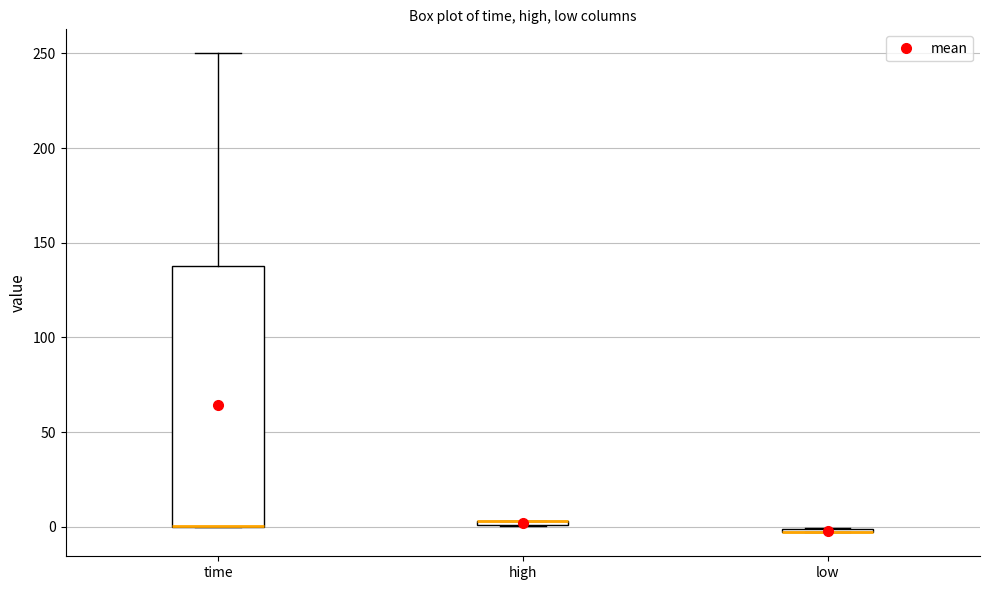

Where is the upper edge of the box for low on the y-axis? The values are not printed on the chart, so give them approximately, as read against the axis.

0